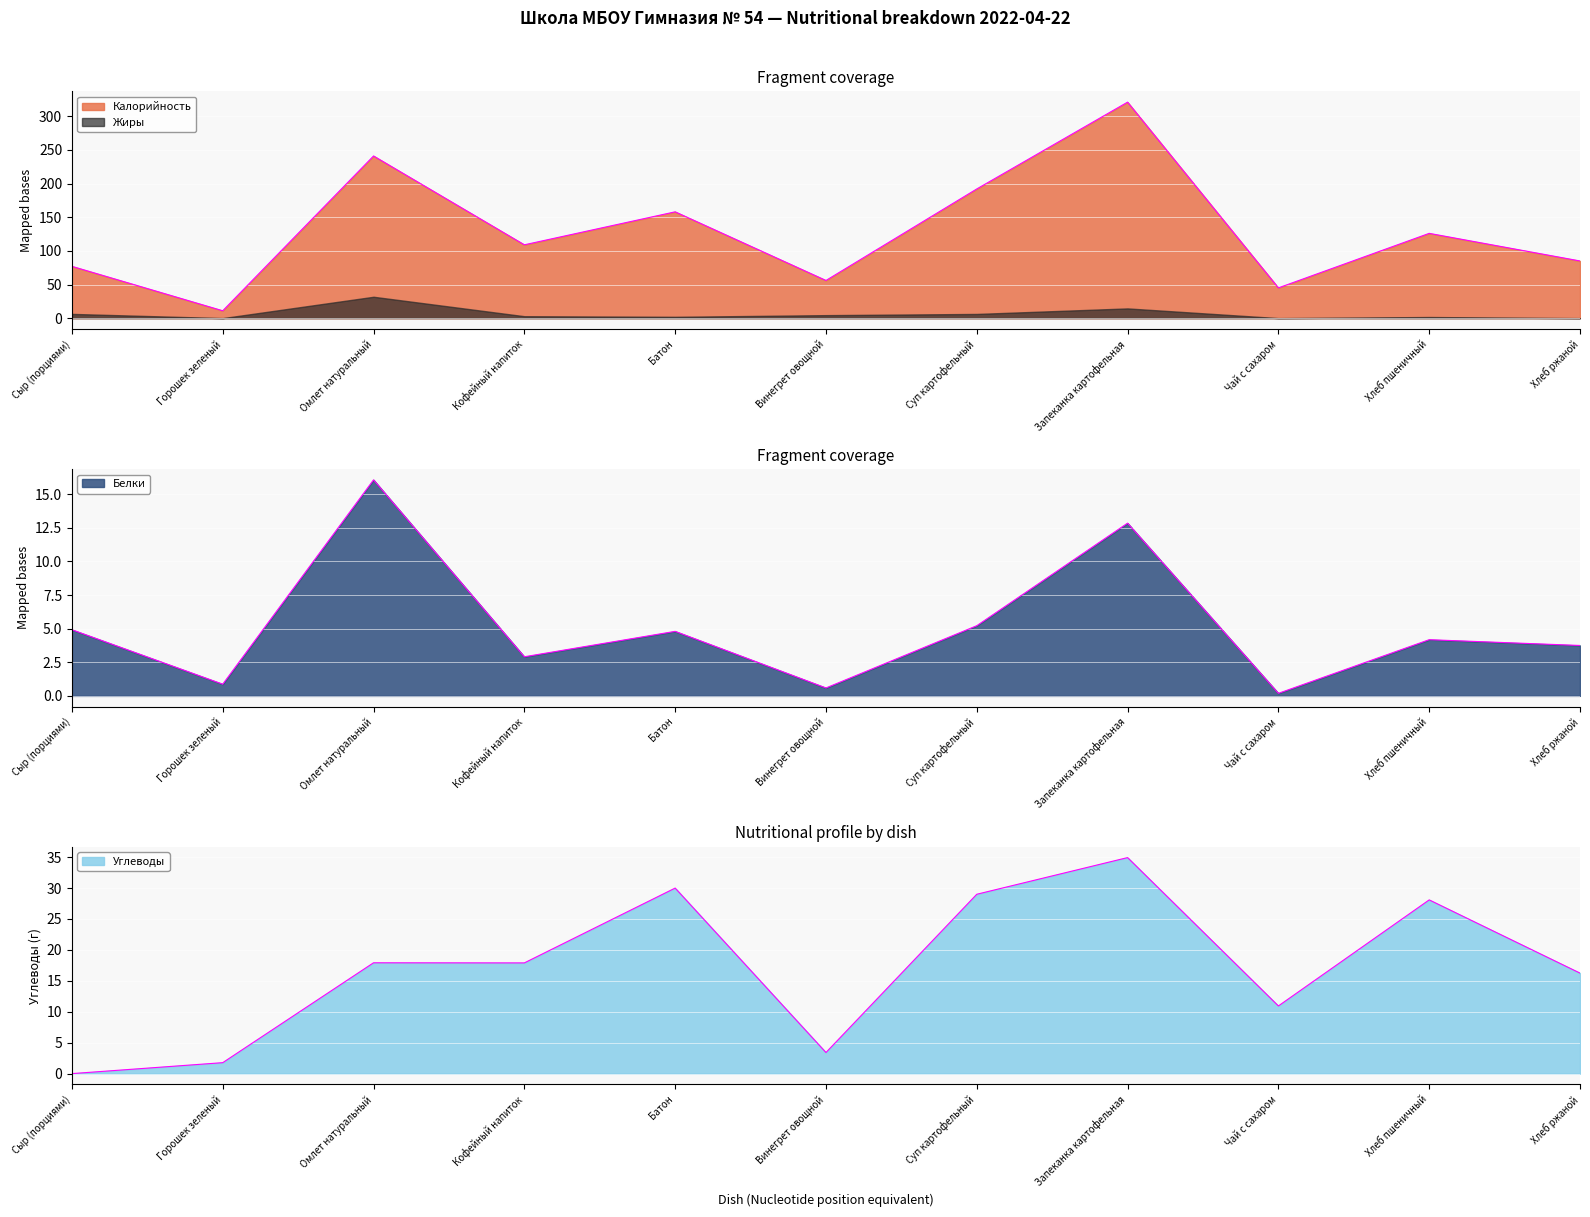

What is the difference between the maximum and second lowest values in the Углеводы series?

33.2